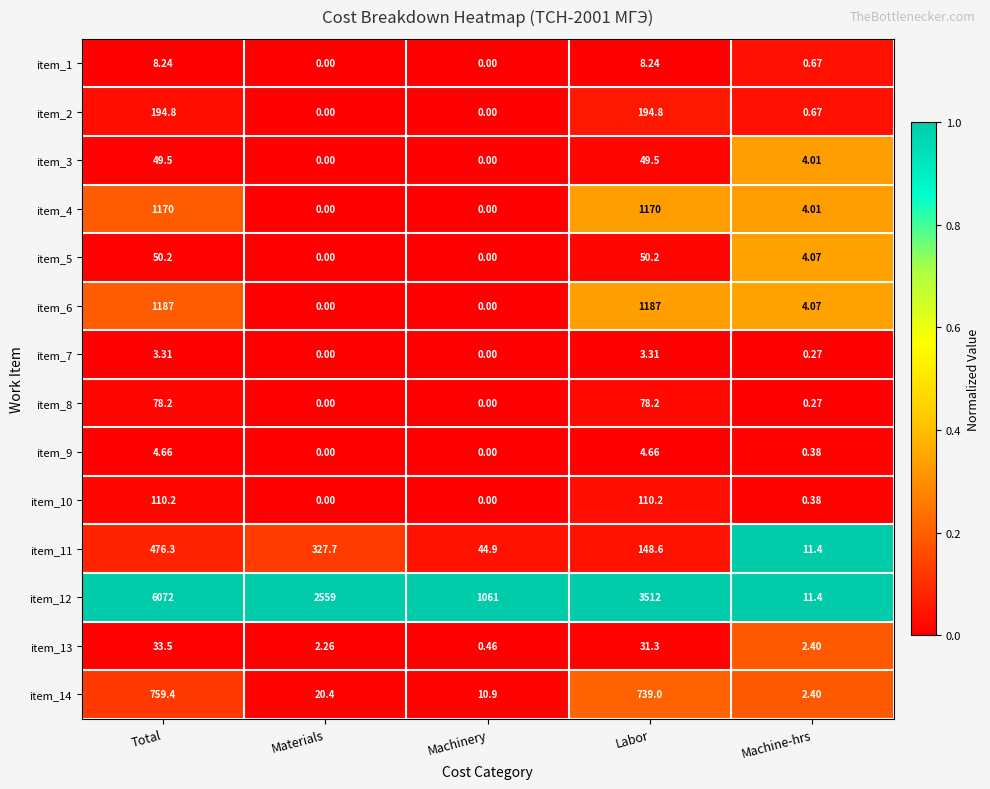

At which category does the chart reach its peak across all series?

Total